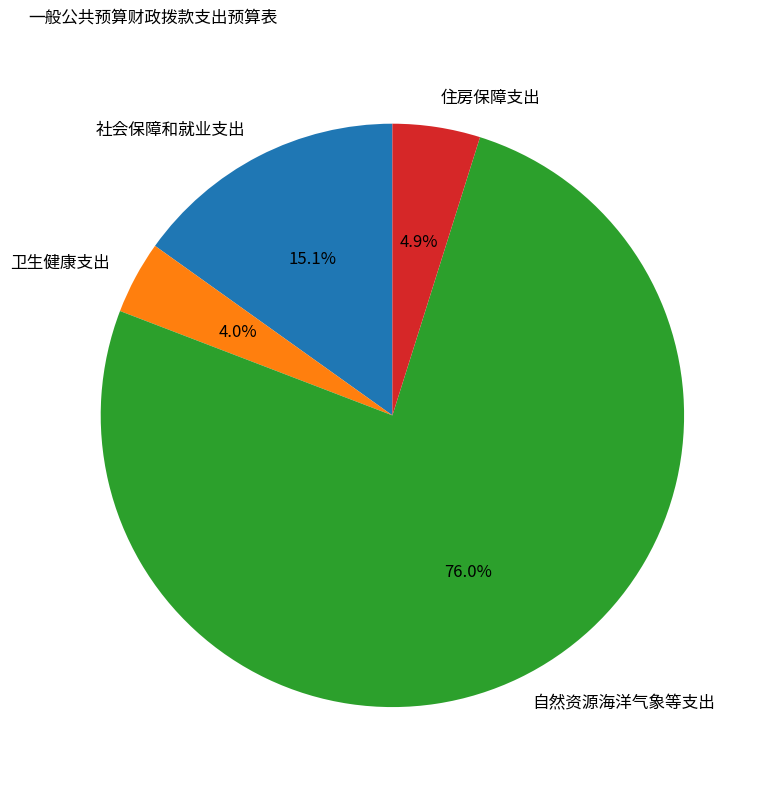

Count the number of slices in the pie.

4